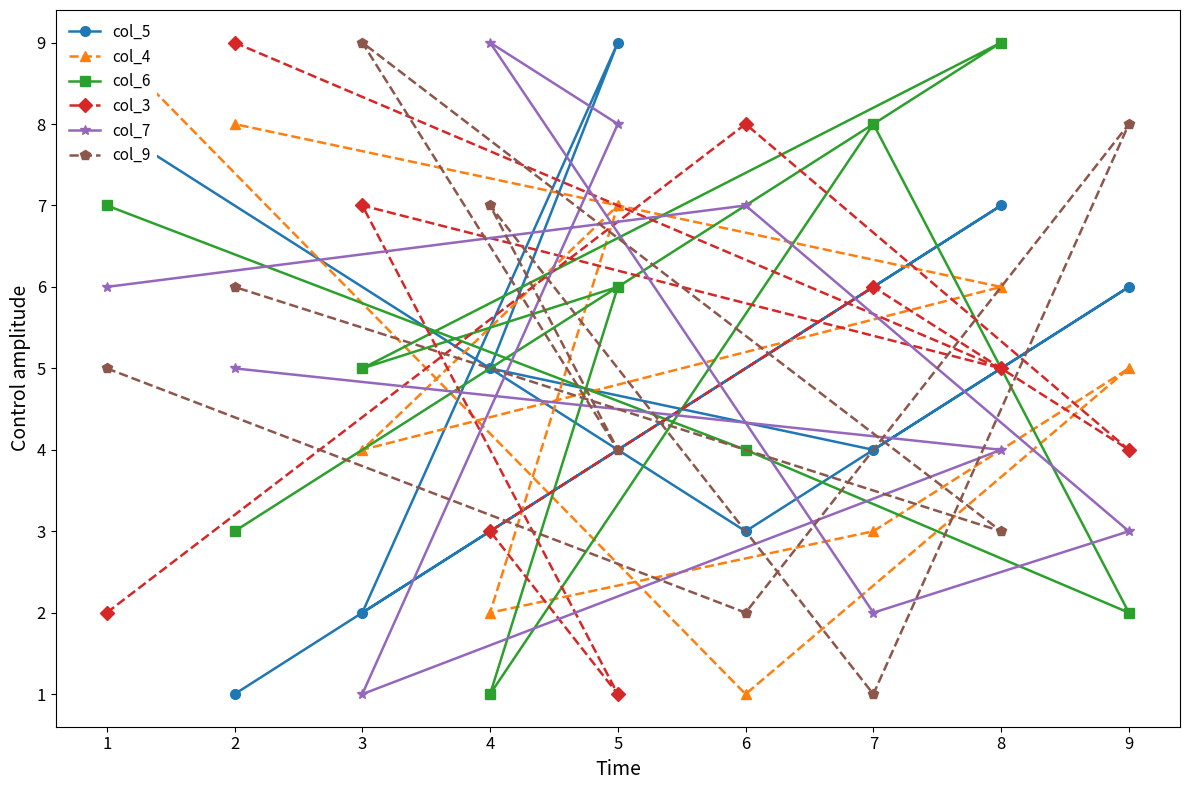

Where is col_7 nearest to the value 5?

2